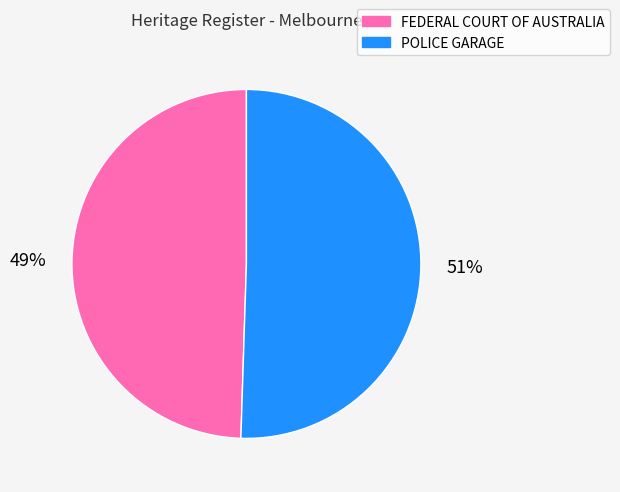

Approximately how many times larger is the value at FEDERAL COURT OF AUSTRALIA compared to POLICE GARAGE?

1.0